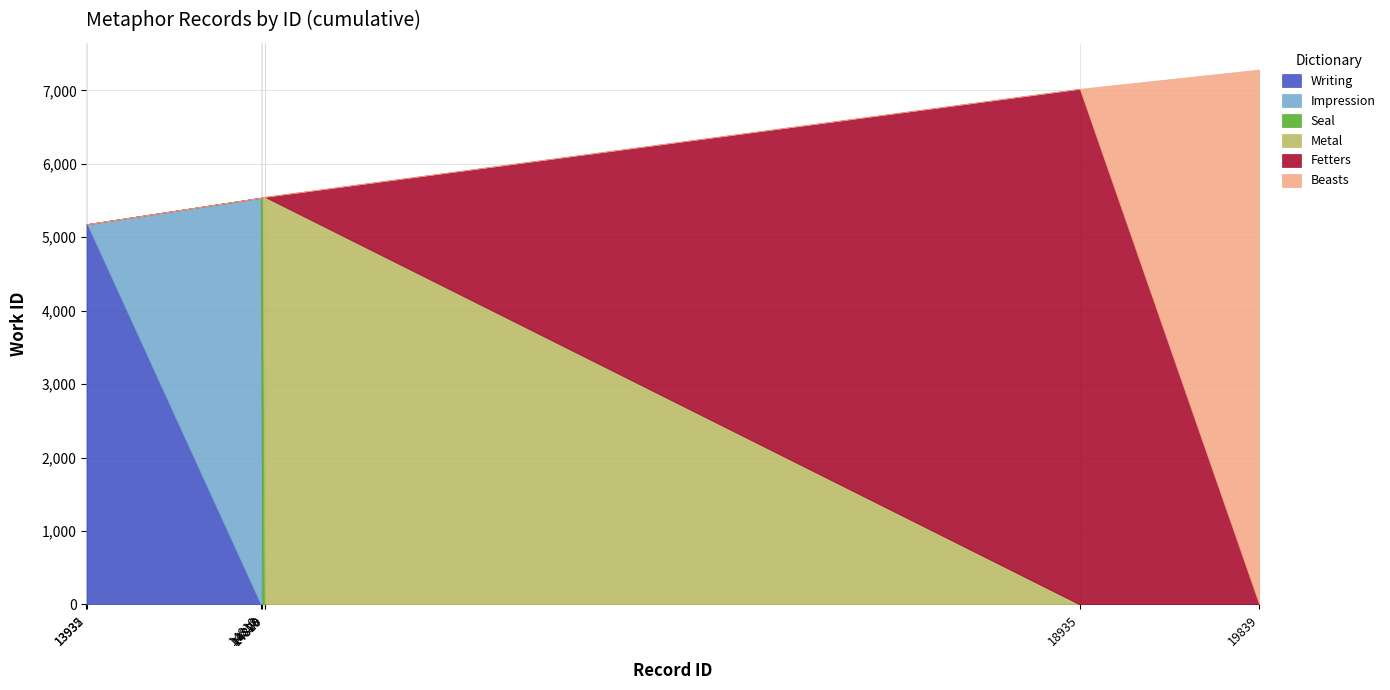

What is the difference between the maximum and minimum values?

2105